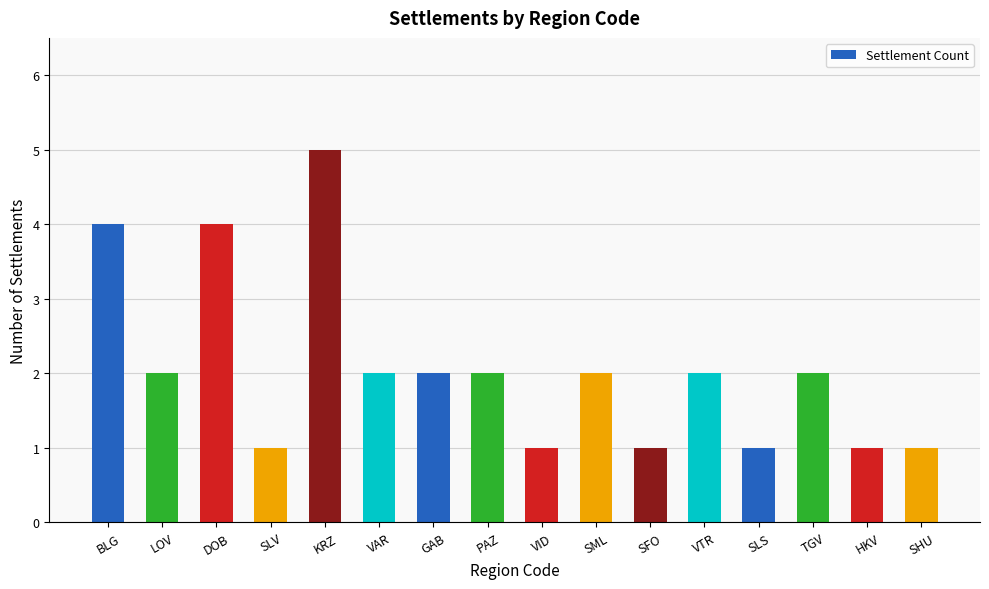

The chart shows a value of 0 at VAR. True or false?

False